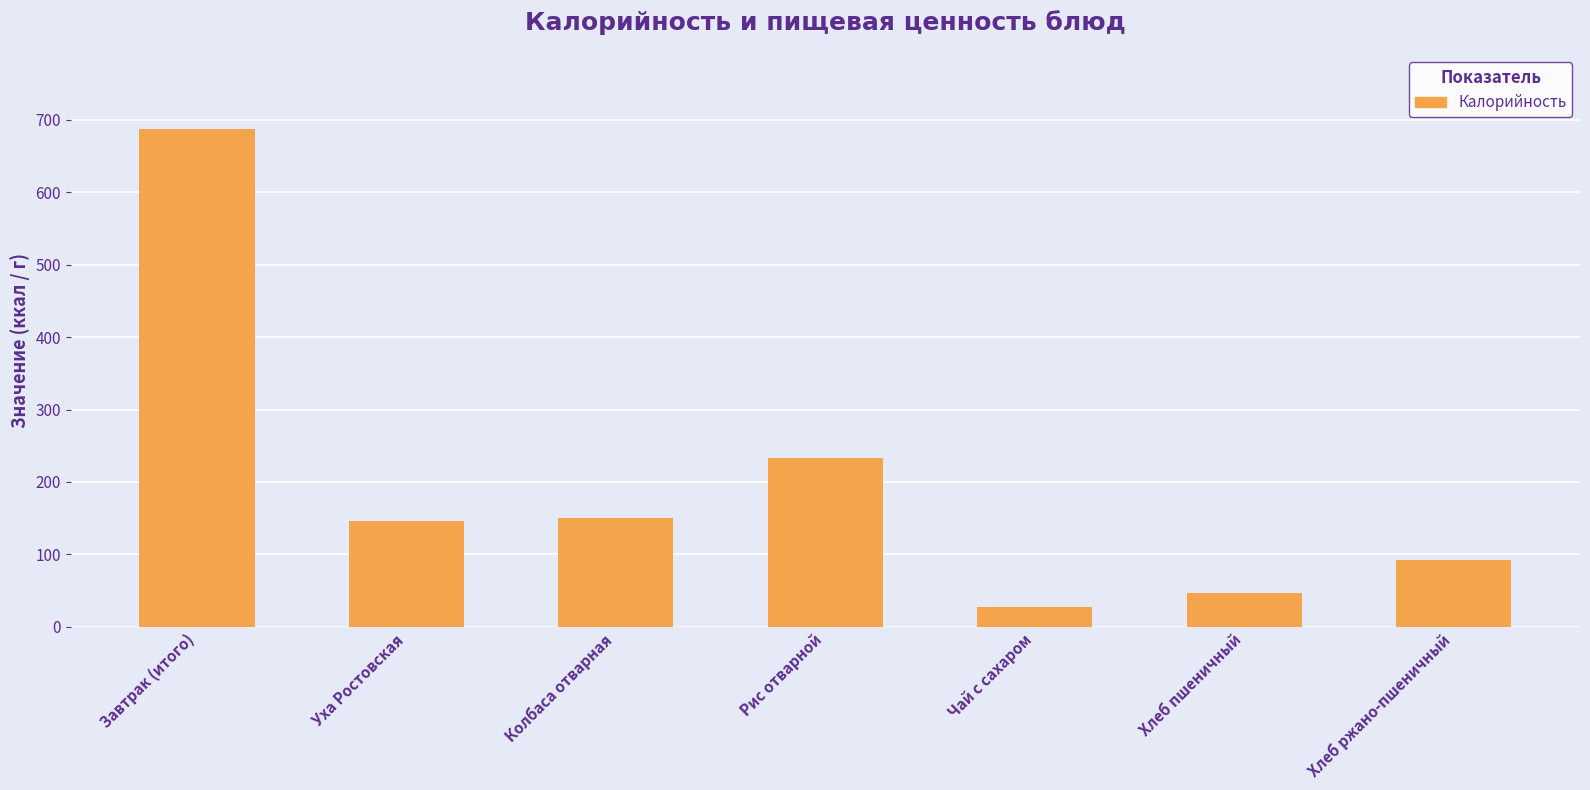

The value at Хлеб ржано-пшеничный is 141.2. True or false?

False